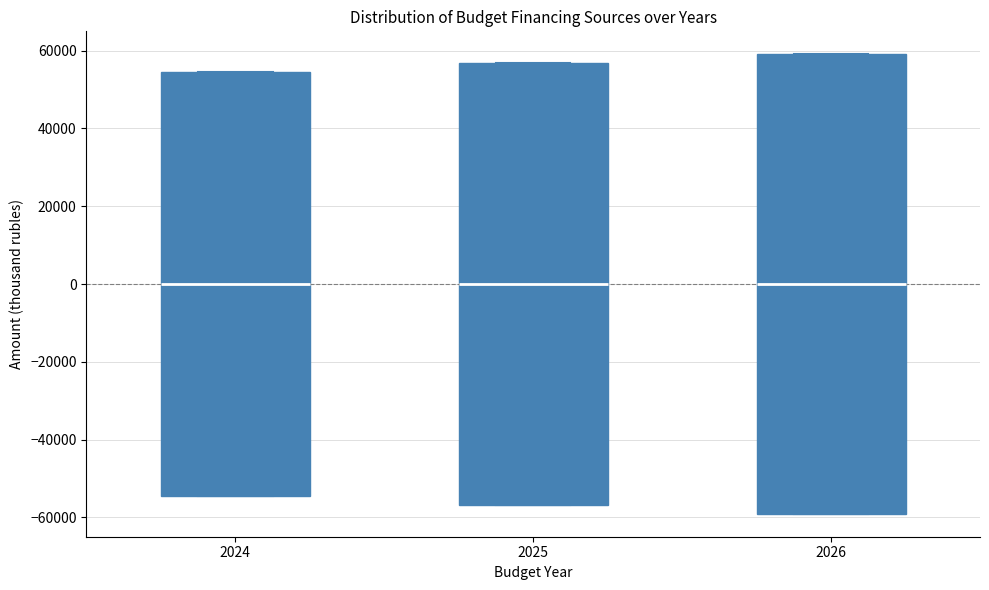

Reading left to right, read every box against the y-axis: the position of its median line, the range the box covers, and the ends of its whiskers. The values are not printed on the chart, so give them approximately, as read against the axis.

2024: median 0, box -54000 to 54000, whiskers -54000 to 54000
2025: median 0, box -56000 to 56000, whiskers -56000 to 56000
2026: median 0, box -60000 to 60000, whiskers -60000 to 60000